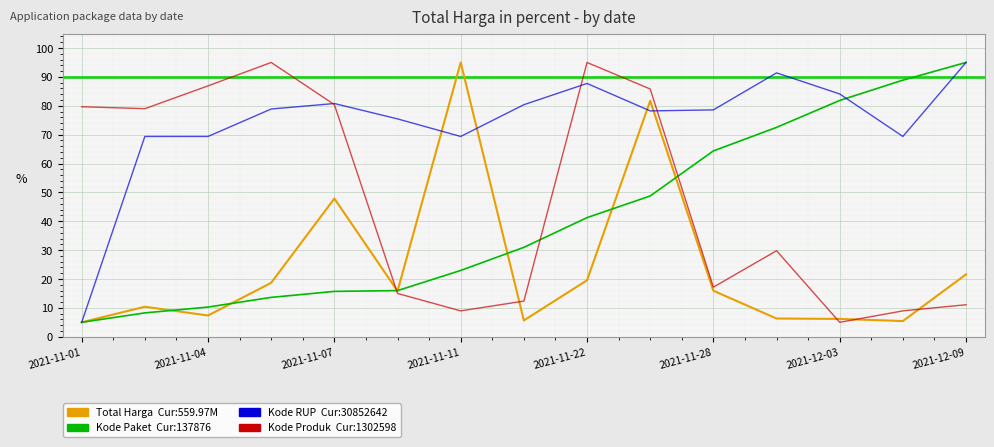

What is the minimum value shown in the chart?

5.0